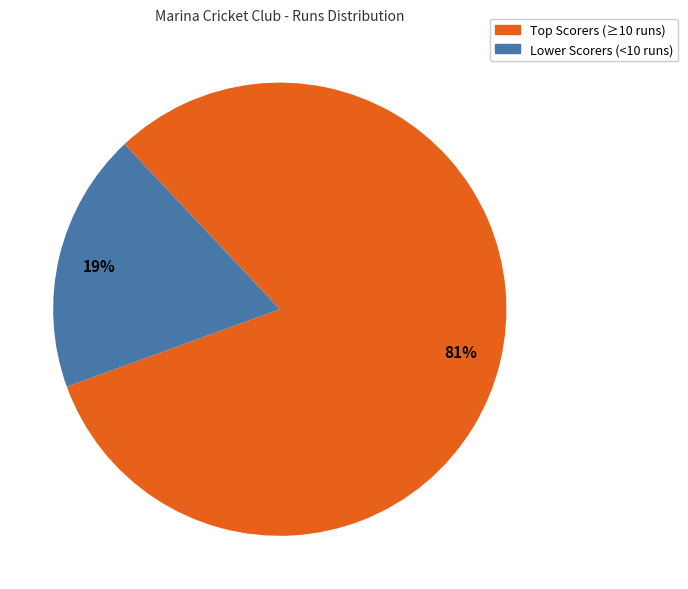

Is there any slice that represents more than half of the pie?

Yes